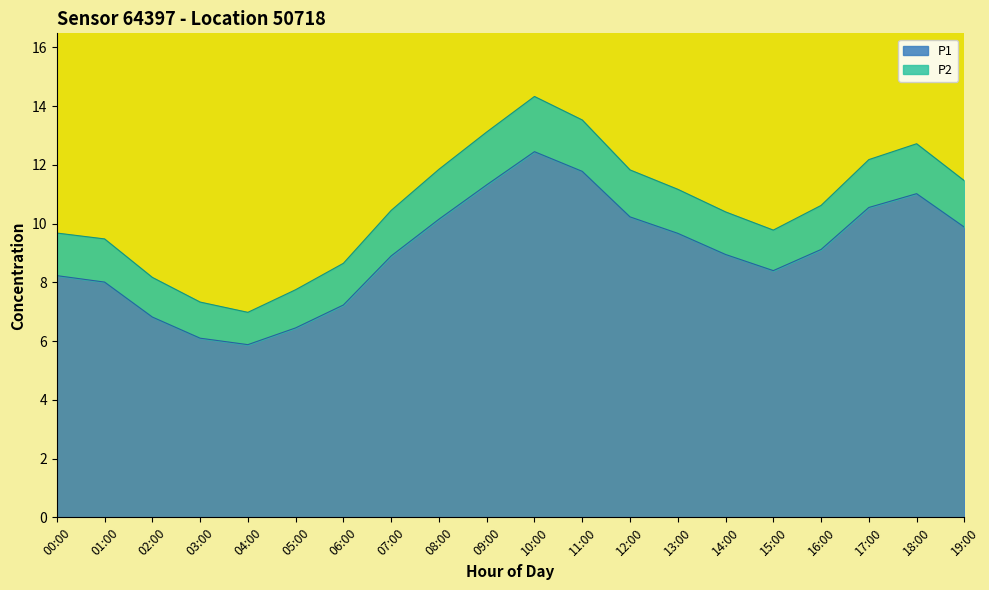

The value at 06:00 is 7.2. True or false?

True